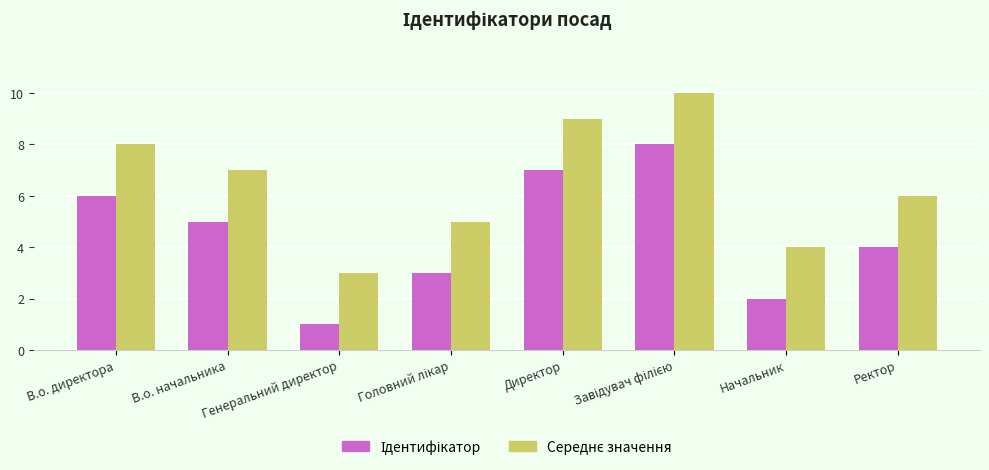

Which category has the lowest value across all series?

Генеральний директор